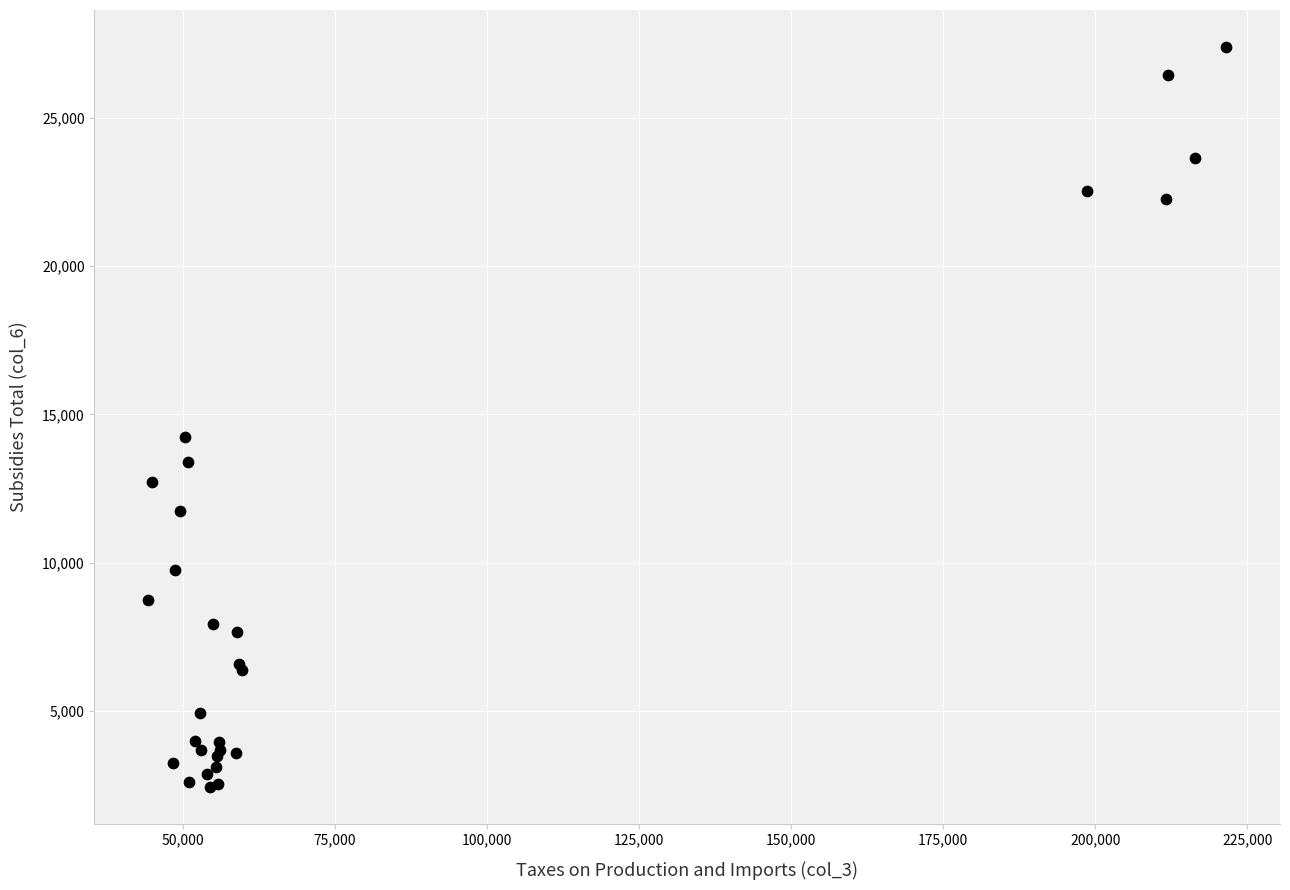

What Y value in the scatter plot is closest to 14919?

14230